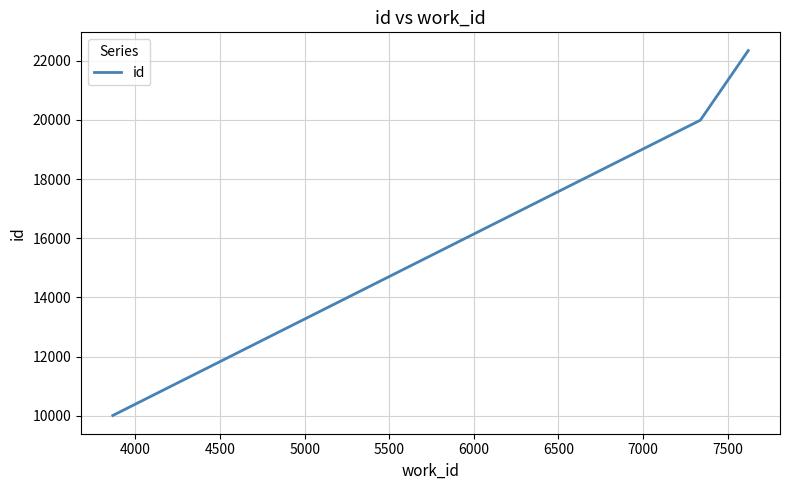

What is the smallest value displayed?

10012